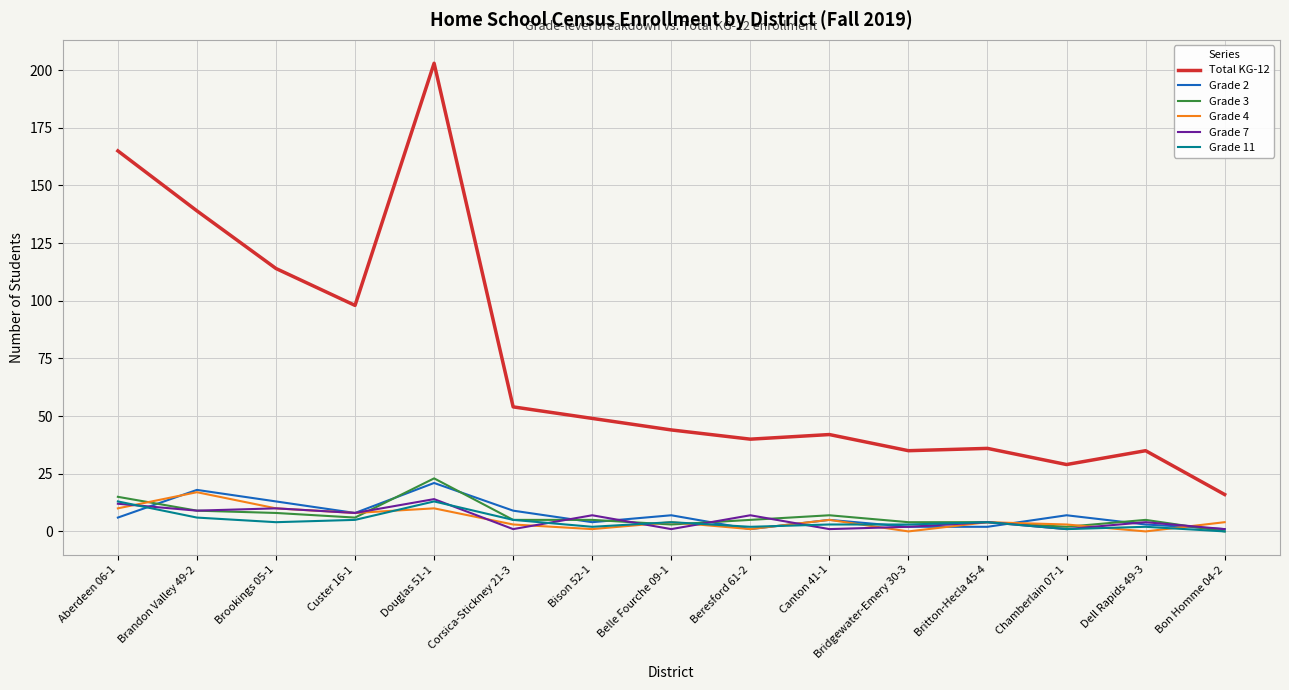

What is the approximate value of Grade 11 at Britton-Hecla 45-4?

4